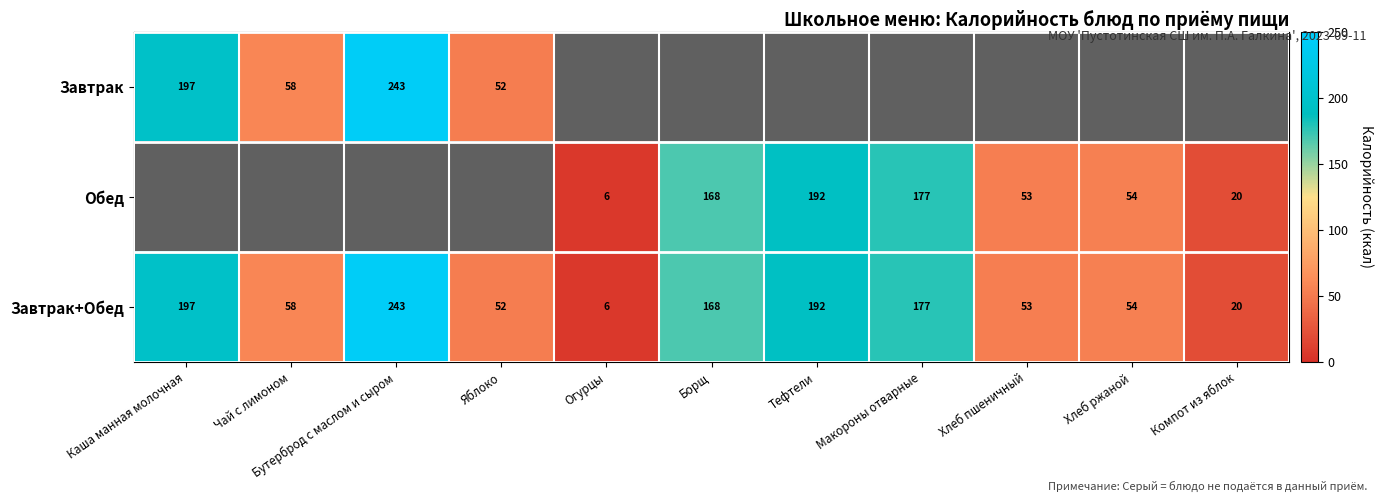

Is it true that Завтрак+Обед equals 75 at Хлеб пшеничный?

False